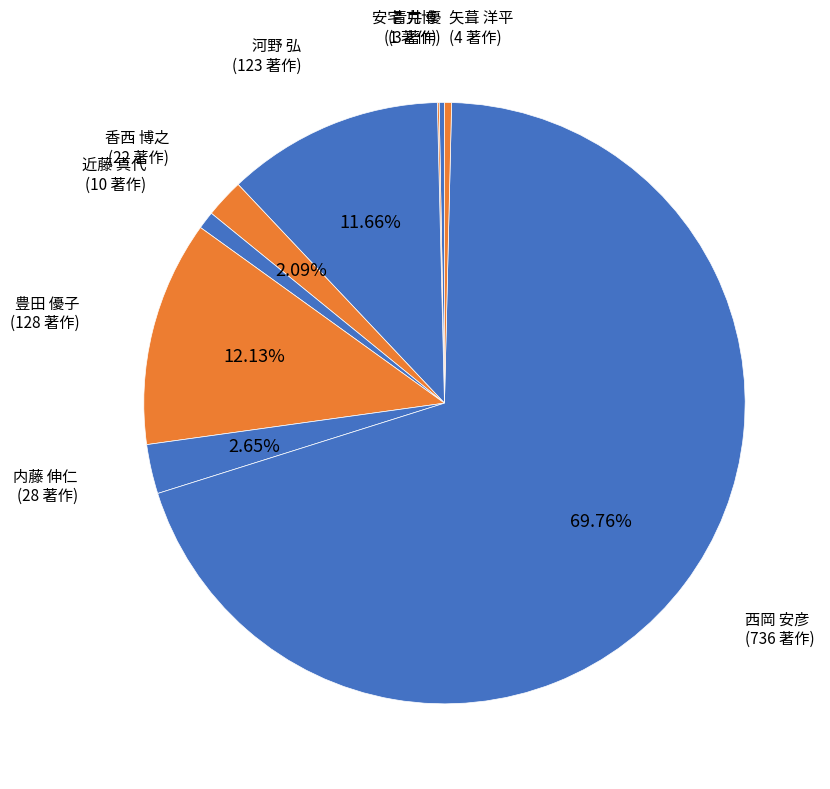

Between 矢葺 洋平 and 内藤 伸仁, which is larger?

内藤 伸仁